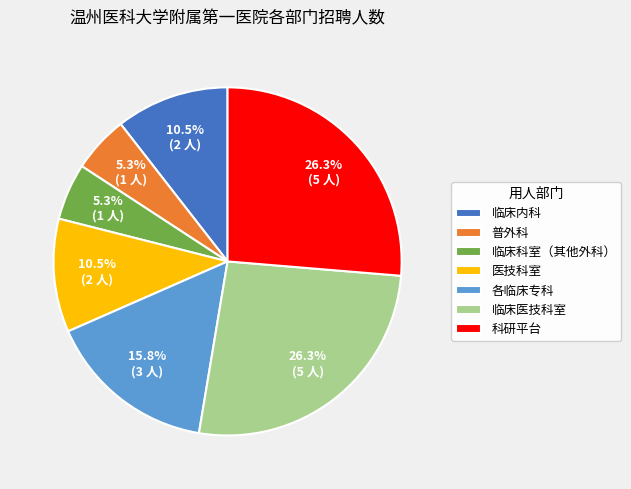

Is there a majority slice in this chart?

No